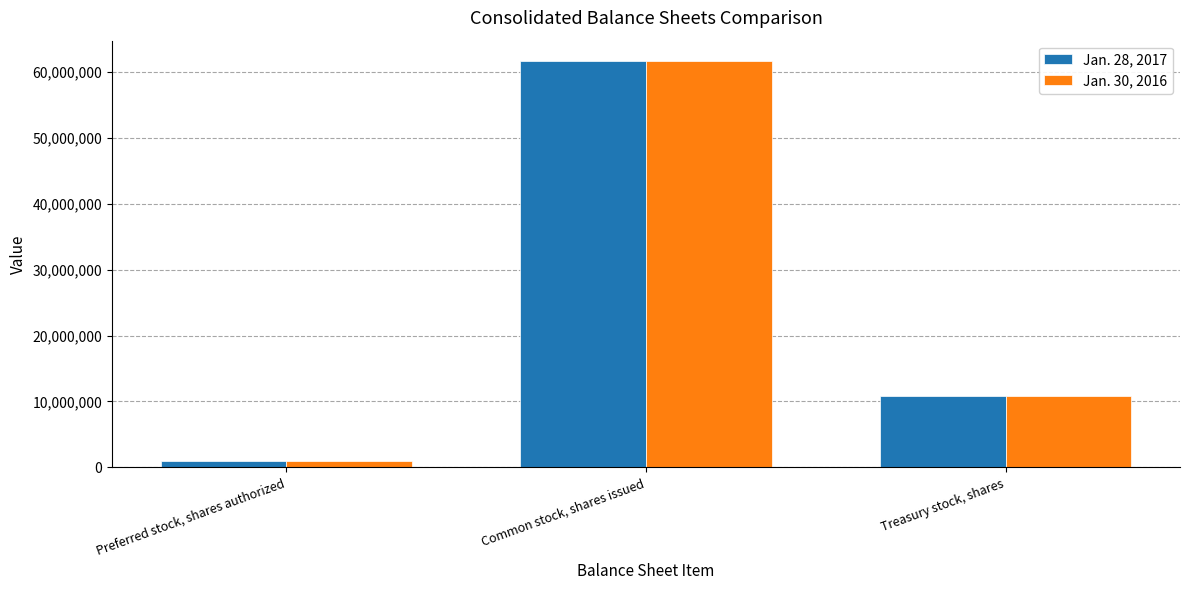

Reading right to left, what are all the values shown in this chart?

Jan. 28, 2017: Treasury stock, shares=10877439	Common stock, shares issued=61637164	Preferred stock, shares authorized=1000000
Jan. 30, 2016: Treasury stock, shares=10877439	Common stock, shares issued=61692285	Preferred stock, shares authorized=1000000